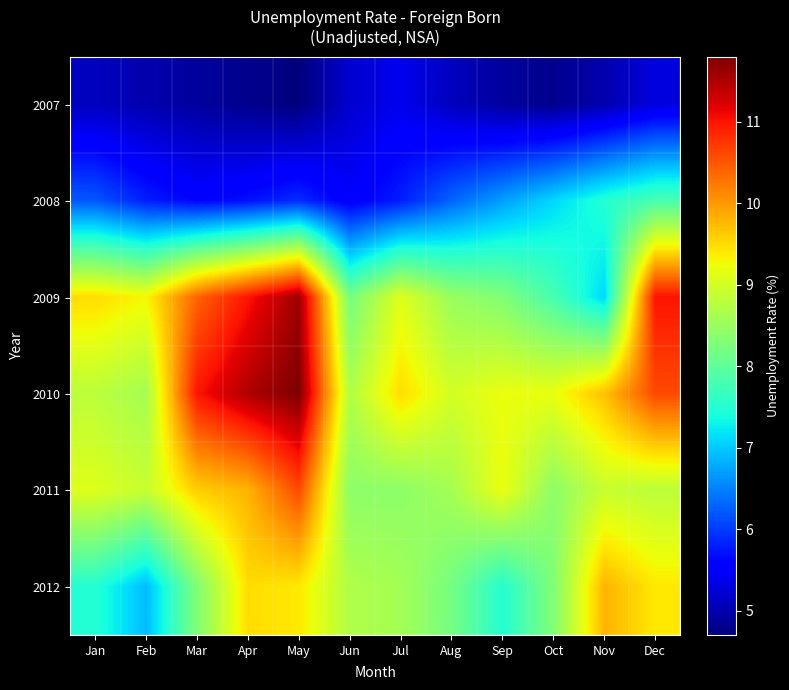

Reading left to right, what are all the values shown in this chart?

2007: Jan=5.1	Feb=5.0	Mar=4.9	Apr=4.8	May=4.7	Jun=5.2	Jul=5.4	Aug=5.1	Sep=4.9	Oct=4.8	Nov=5.0	Dec=5.3
2008: Jan=6.2	Feb=5.8	Mar=5.6	Apr=5.7	May=5.9	Jun=5.5	Jul=5.8	Aug=6.3	Sep=6.7	Oct=7.1	Nov=7.5	Dec=7.8
2009: Jan=9.5	Feb=9.3	Mar=10.4	Apr=11.0	May=11.6	Jun=8.2	Jul=9.1	Aug=8.5	Sep=8.3	Oct=7.8	Nov=7.1	Dec=11.0
2010: Jan=8.8	Feb=8.6	Mar=11.0	Apr=11.5	May=11.8	Jun=8.7	Jul=9.5	Aug=9.0	Sep=9.2	Oct=9.2	Nov=9.7	Dec=10.6
2011: Jan=9.1	Feb=8.9	Mar=9.6	Apr=9.8	May=10.6	Jun=8.4	Jul=8.4	Aug=8.6	Sep=9.2	Oct=8.4	Nov=8.9	Dec=8.8
2012: Jan=7.5	Feb=6.9	Mar=8.3	Apr=9.5	May=9.4	Jun=8.7	Jul=8.6	Aug=8.2	Sep=7.5	Oct=8.3	Nov=9.8	Dec=9.4